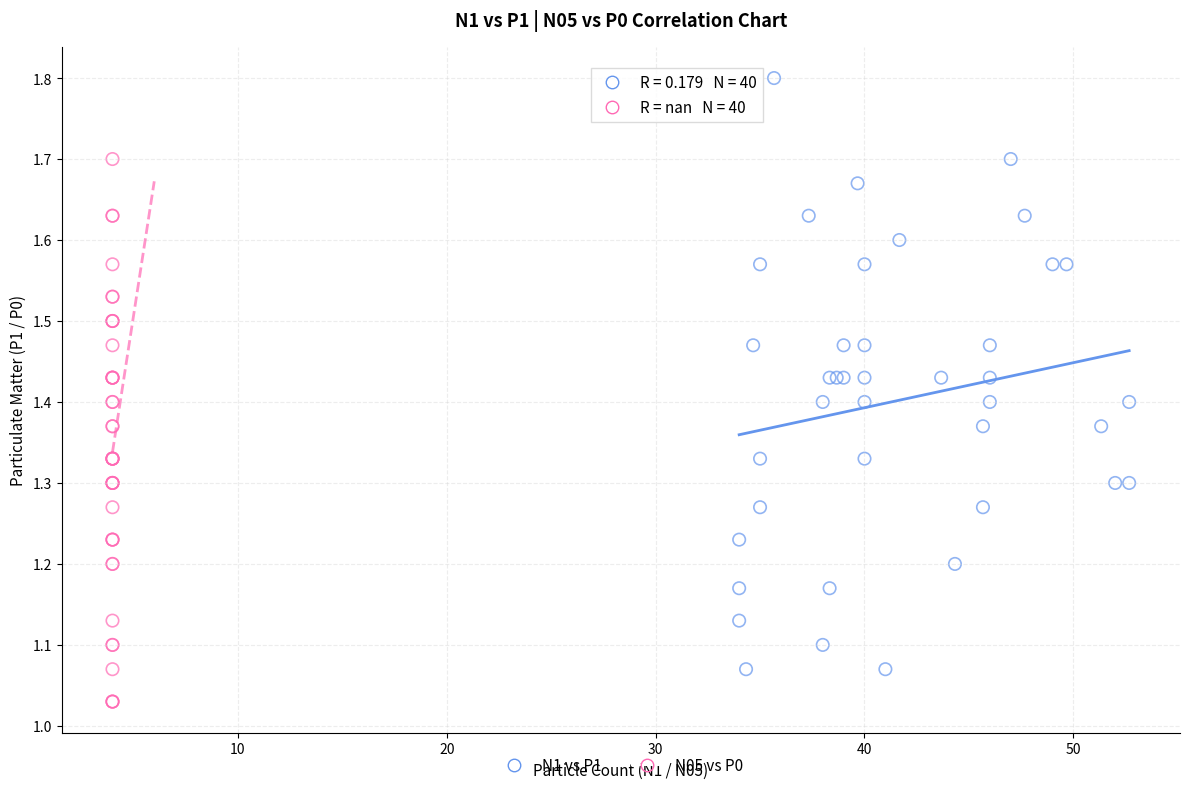

Which series reaches the maximum Y coordinate?

N1 vs P1